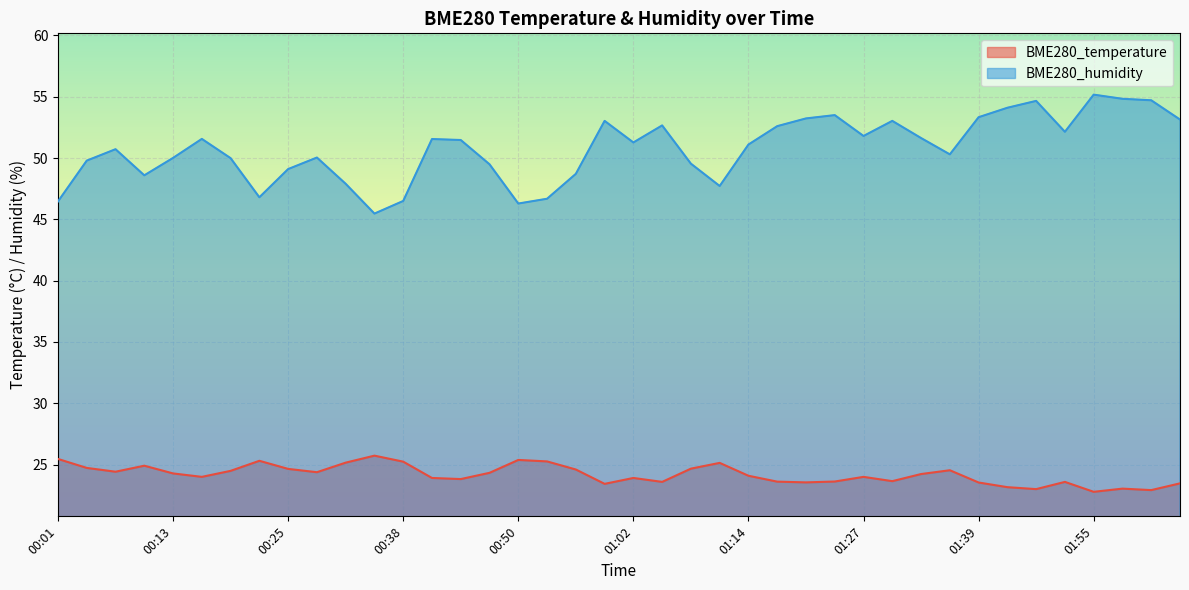

How many values in the BME280_temperature series exceed 24?

21